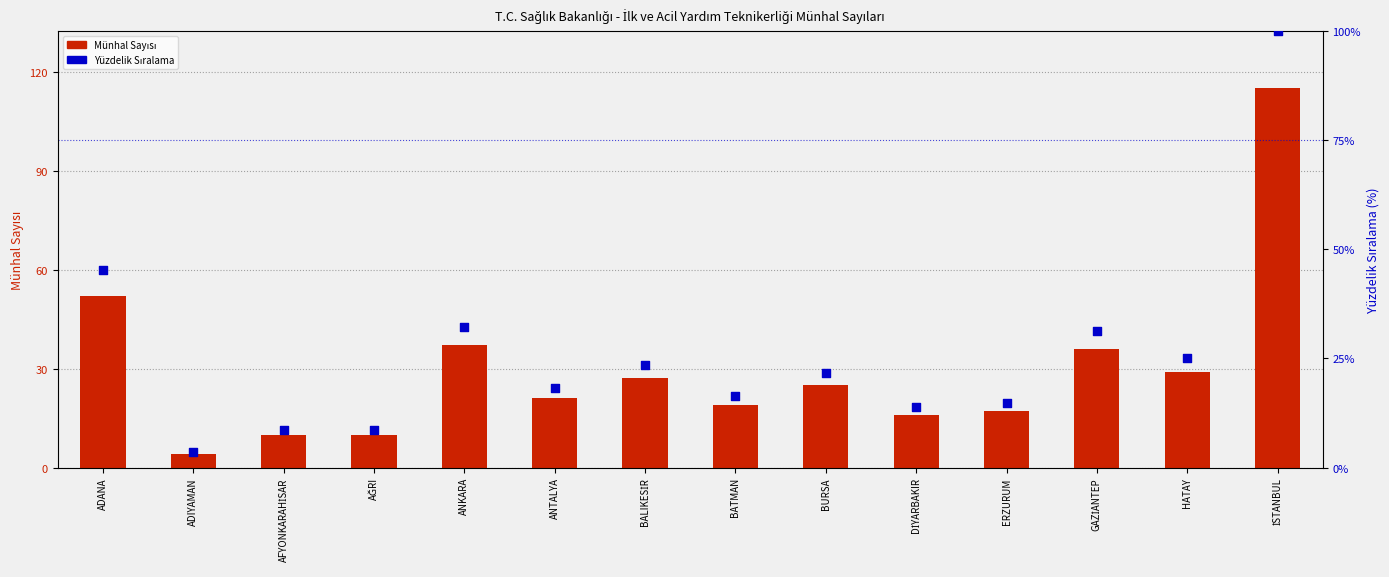

Is the value of Yüzdelik Sıralama at ERZURUM greater than the value of Münhal Sayısı at İSTANBUL?

No